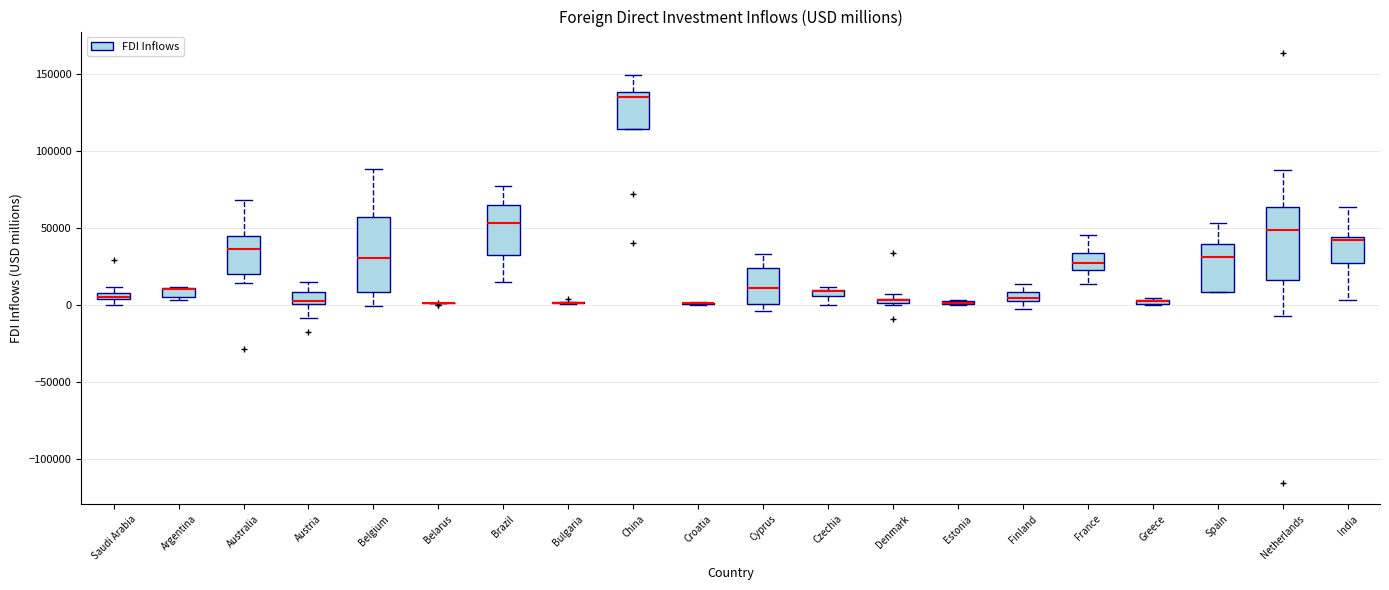

Where does the median line of the box for Netherlands sit on the y-axis? The values are not printed on the chart, so give them approximately, as read against the axis.

50000